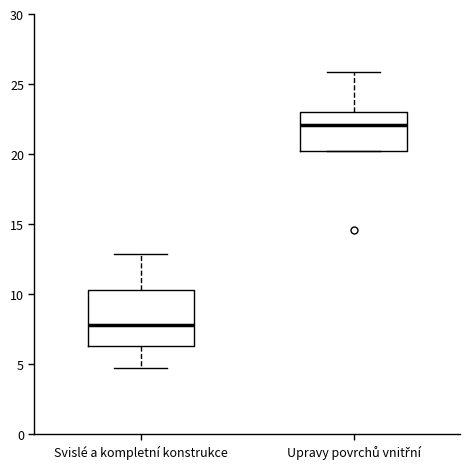

Which box is the tallest, from its lower edge to its upper edge?

Svislé a kompletní konstrukce